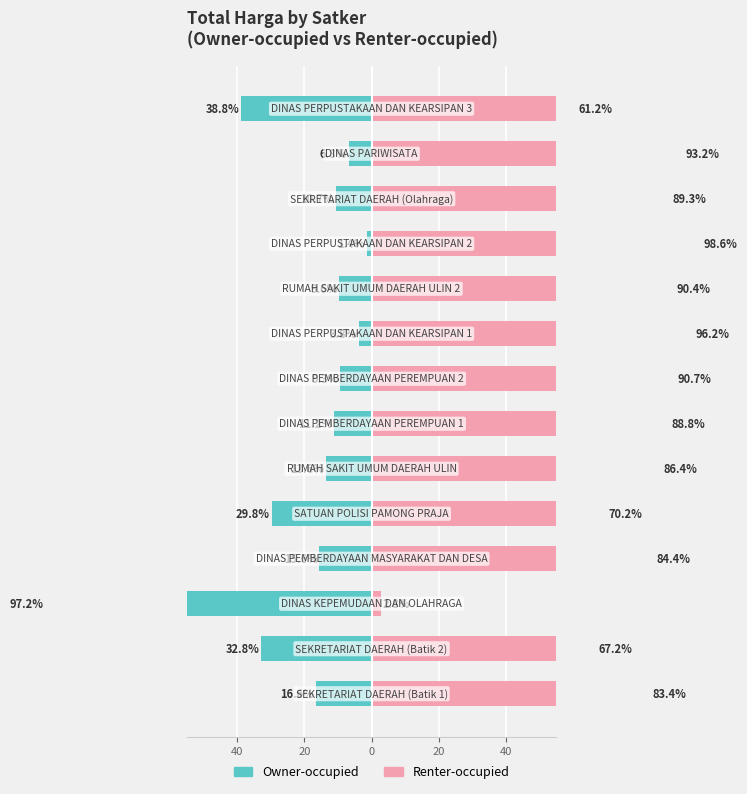

How many data points in Owner-occupied are above -11?

6